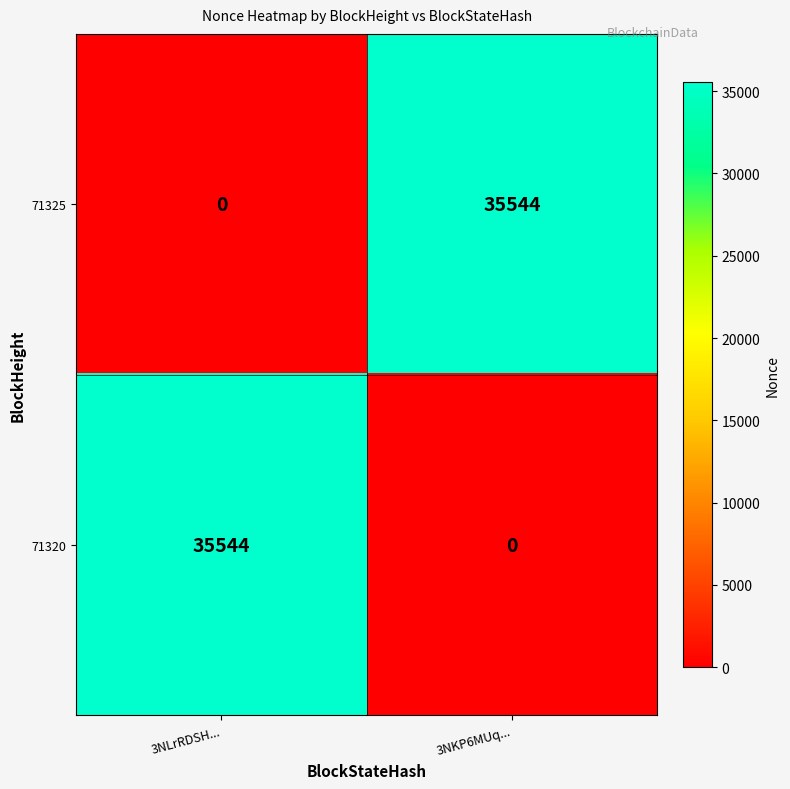

What is the average value of the 71325 series?

17772